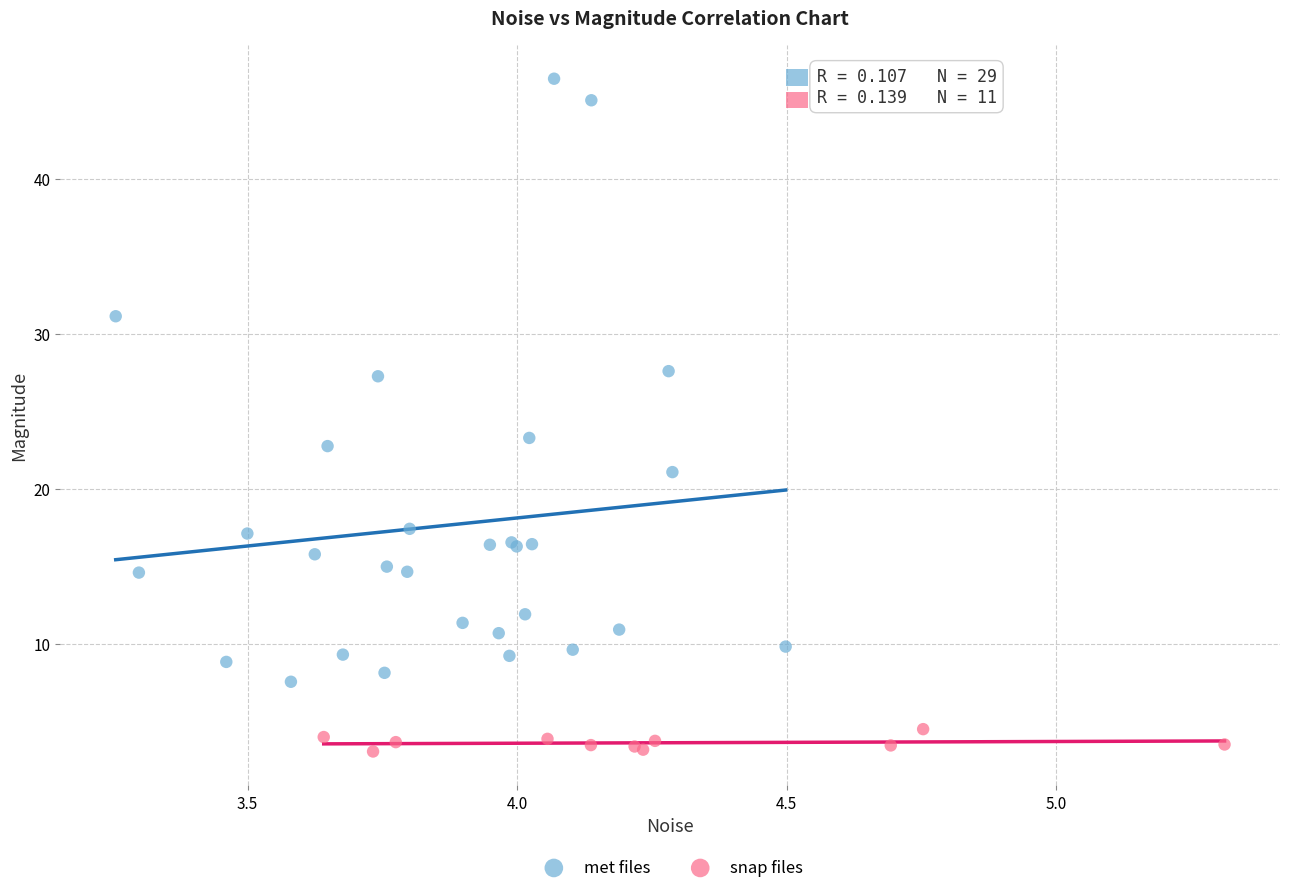

Which series contains the highest Y value?

met files